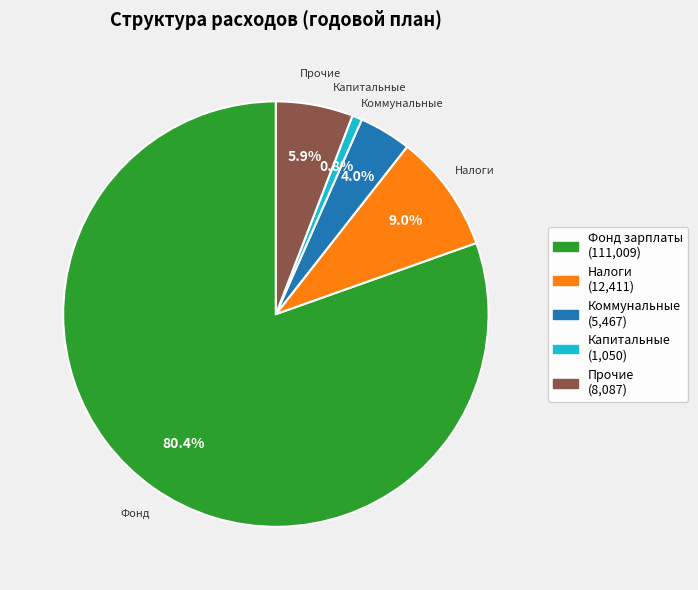

Is there any slice that represents more than half of the pie?

Yes